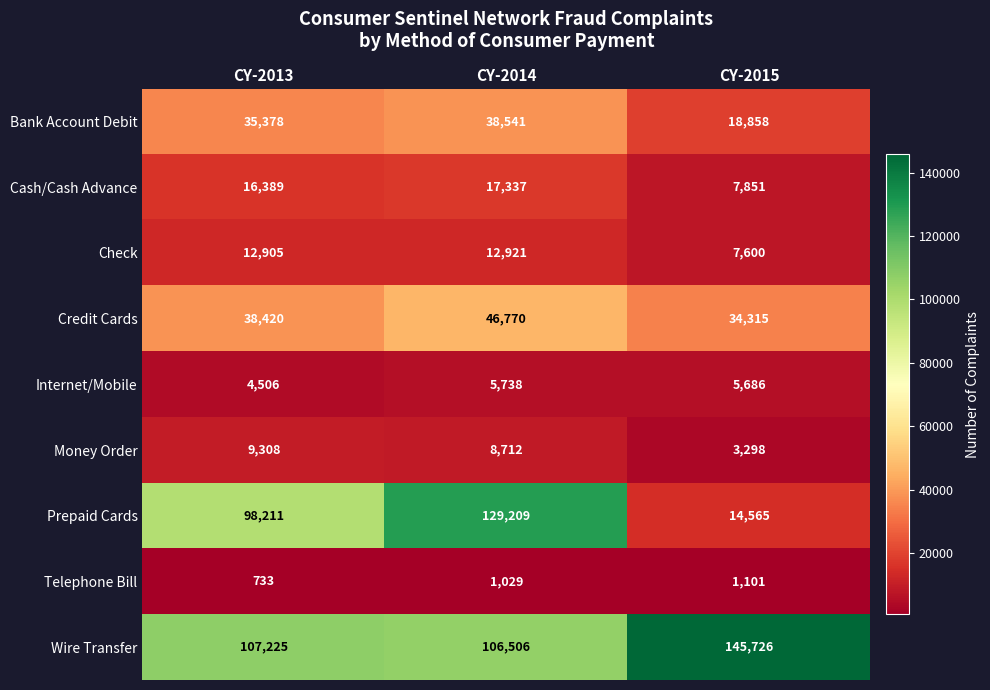

Which series has the largest total across all categories?

Wire Transfer